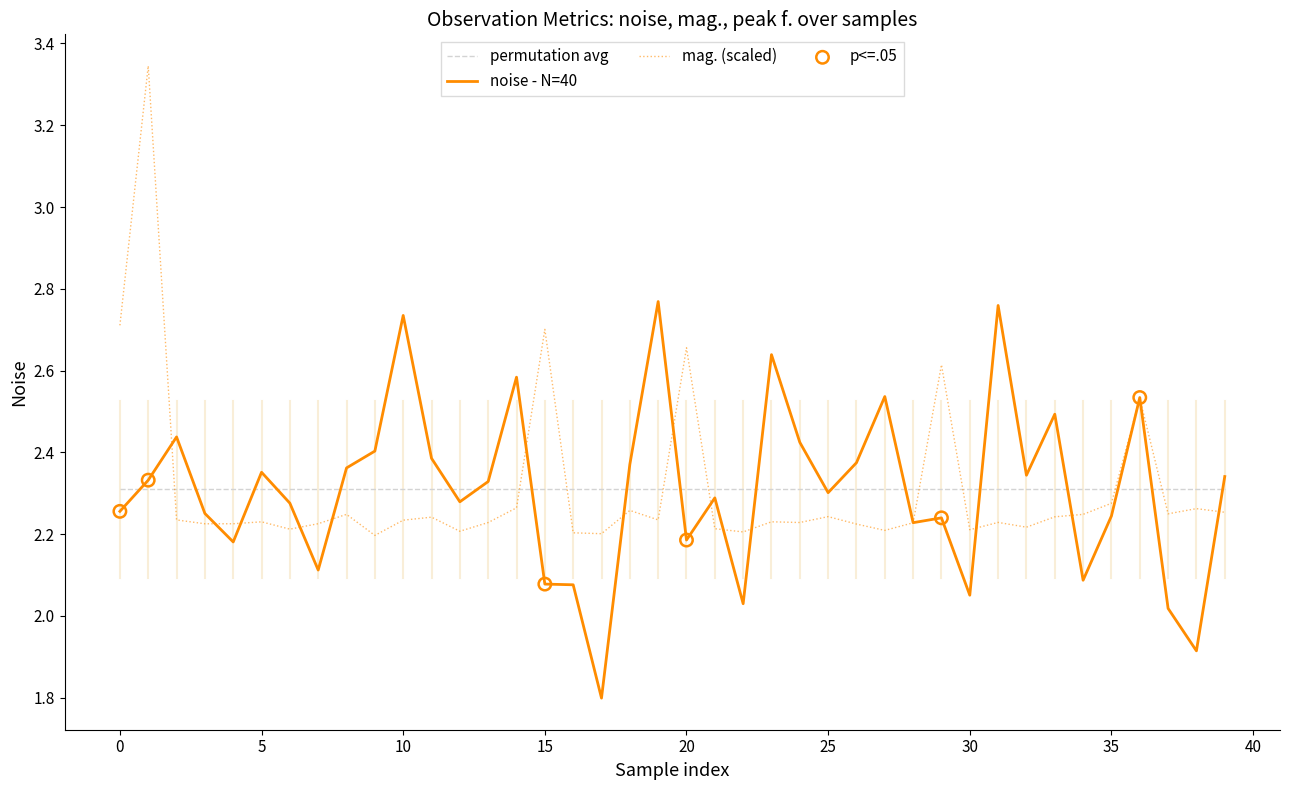

Which series has the largest range (max minus min)?

mag. (scaled)